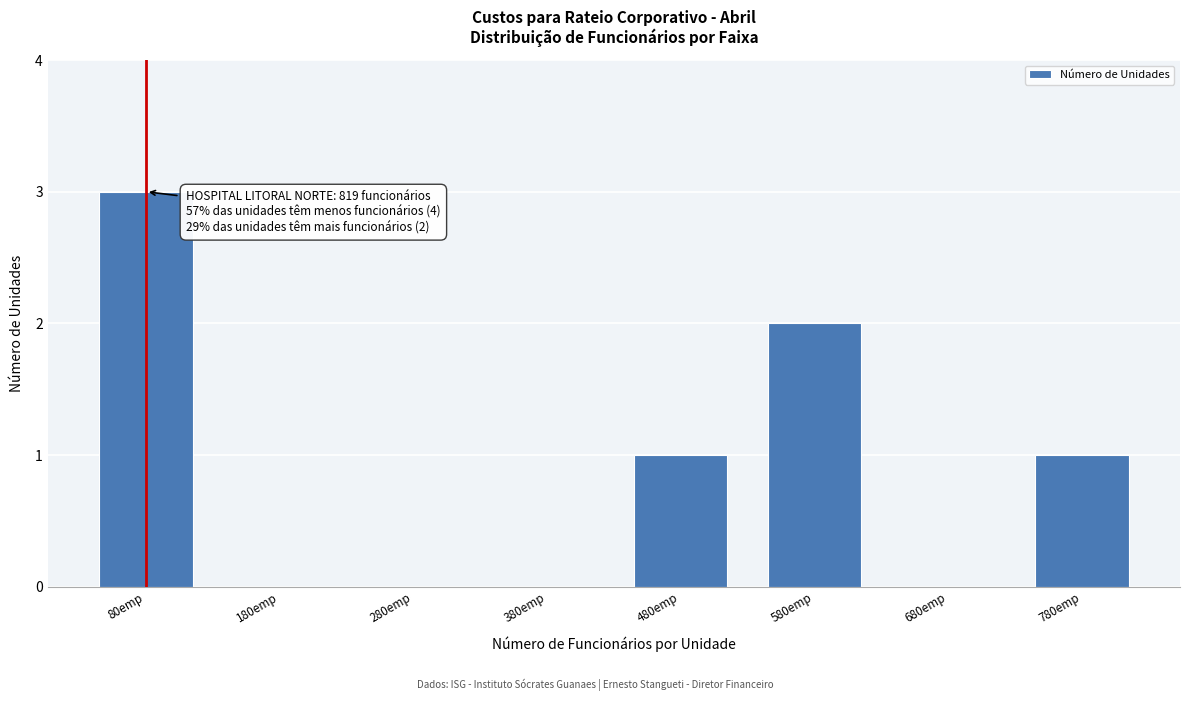

Reading left to right, what are all the values shown in this chart?

80emp=3	180emp=0	280emp=0	380emp=0	480emp=1	580emp=2	680emp=0	780emp=1